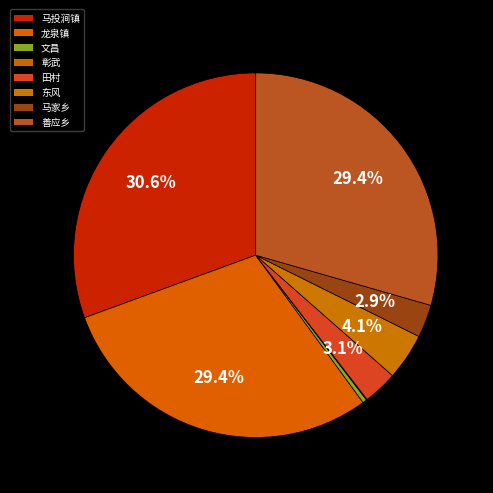

What is the change in value from 东风 to 善应乡?

+38175.1